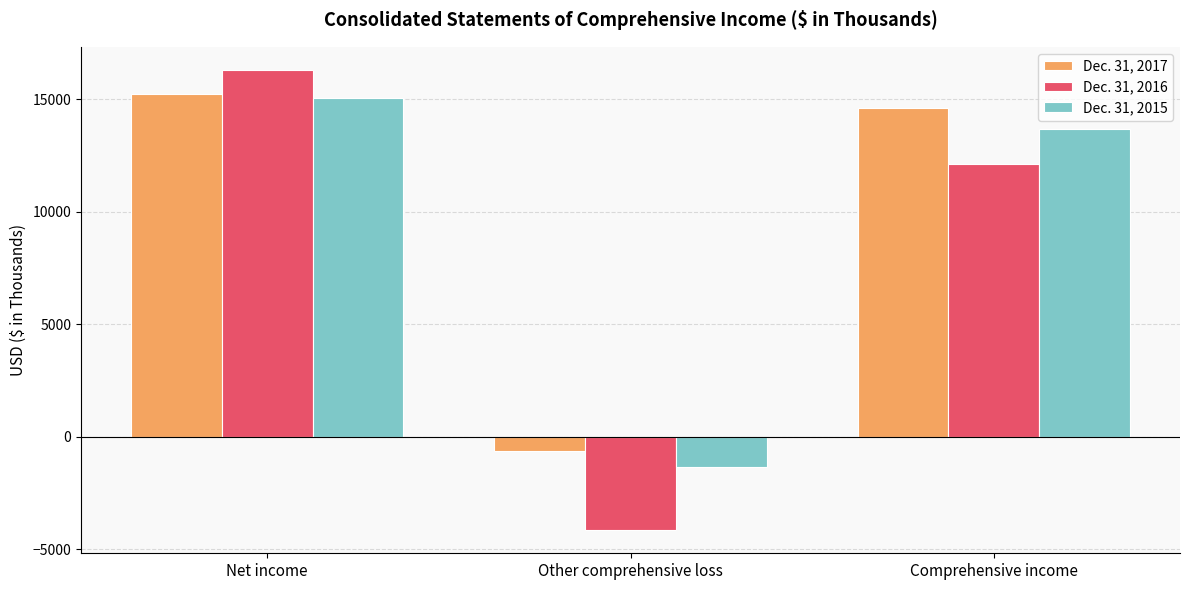

What is the difference between the maximum and minimum values in the Dec. 31, 2016 series?

20465